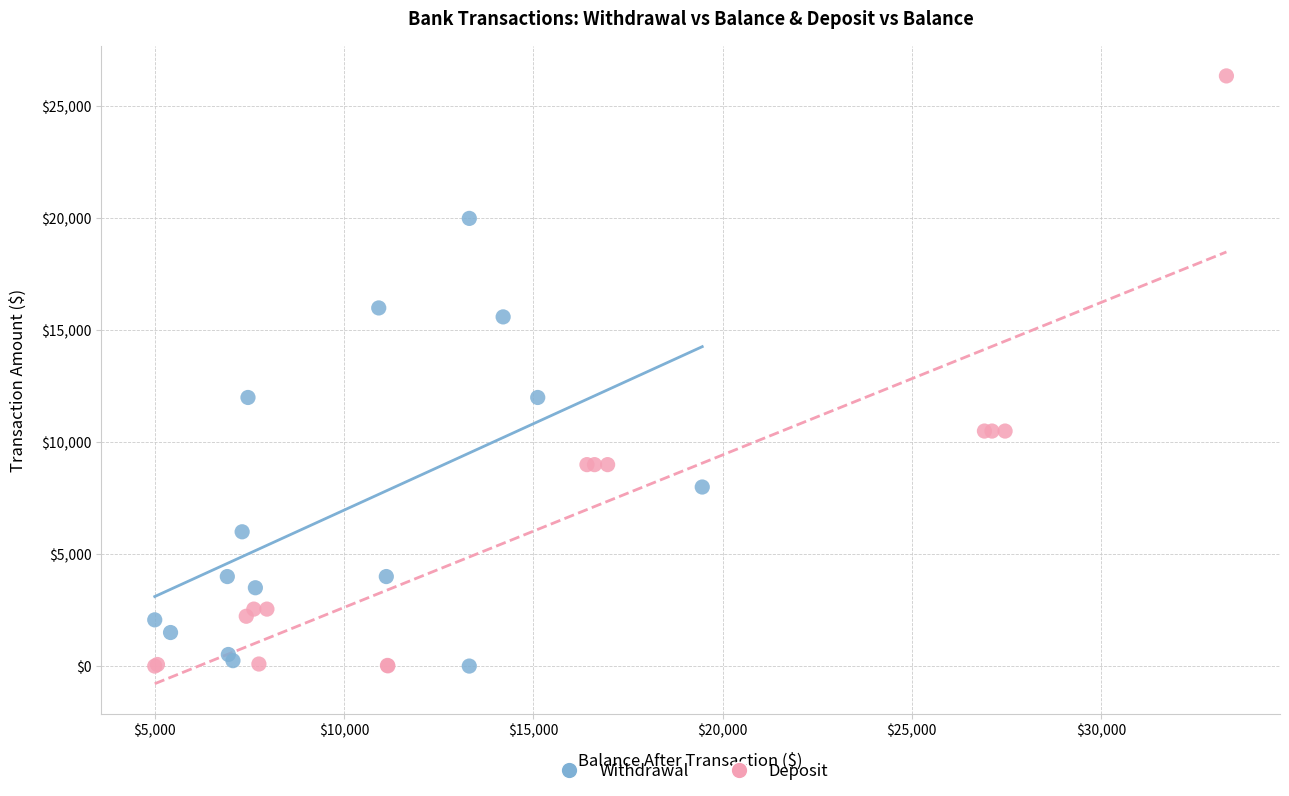

Which series reaches the maximum Y coordinate?

Deposit